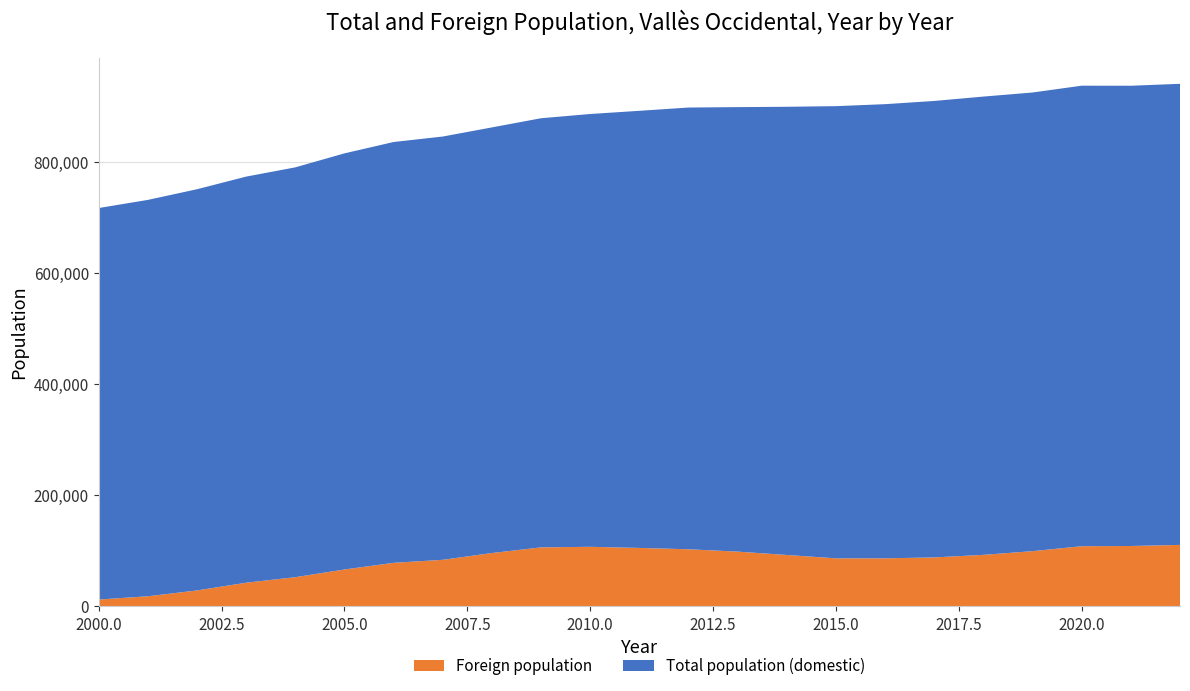

Reading left to right, what are all the values shown in this chart?

Total population: 717181	731844	751049	773800	790432	815628	836077	845942	862368	878893	886530	892260	898173	898921	899532	900661	904240	910031	917905	925237	937508	937422	940881
Foreign population: 12242	18143	28625	42543	52507	66358	78346	83790	95976	106183	107203	105180	102762	98547	92497	86439	86483	88079	92714	99345	108265	108678	110621